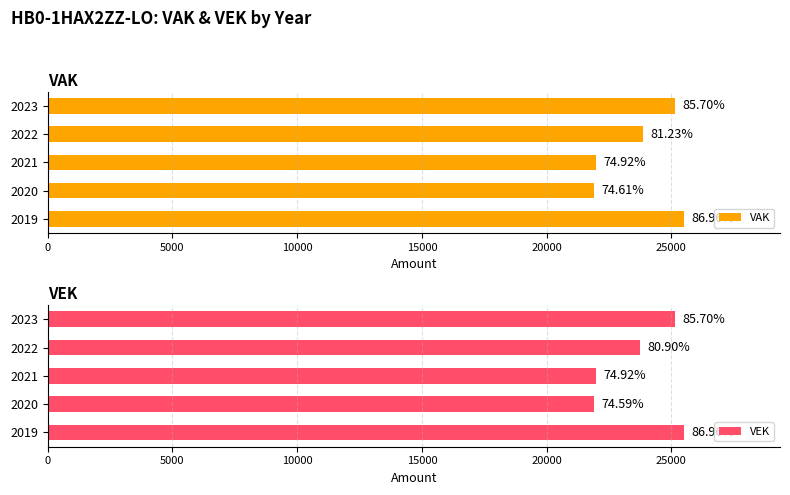

What is the difference between the second highest and second lowest values in the VAK series?

3165